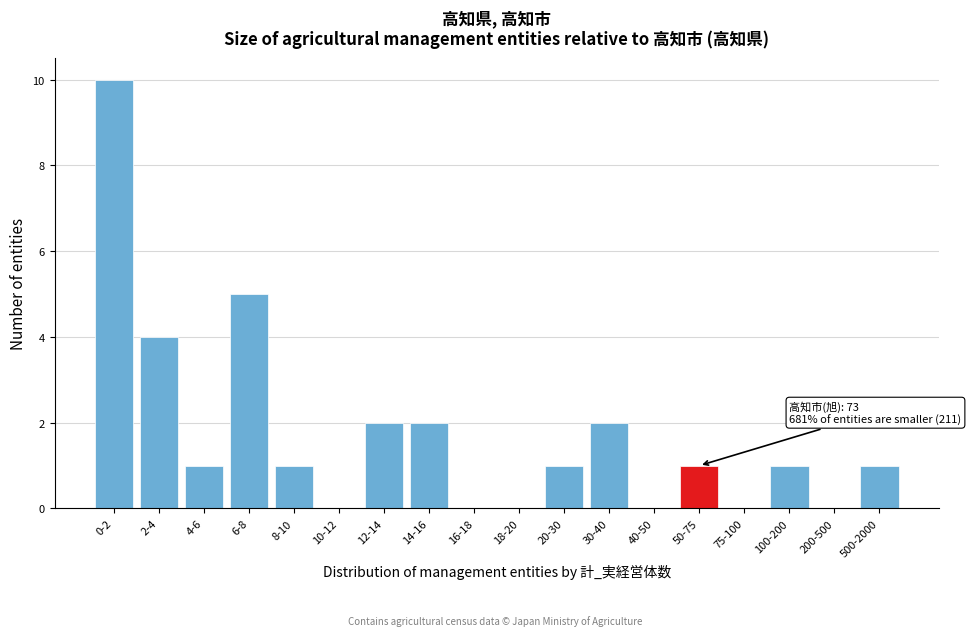

Reading left to right, what are all the values shown in this chart?

0-2=10	2-4=4	4-6=1	6-8=5	8-10=1	10-12=0	12-14=2	14-16=2	16-18=0	18-20=0	20-30=1	30-40=2	40-50=0	50-75=1	75-100=0	100-200=1	200-500=0	500-2000=1